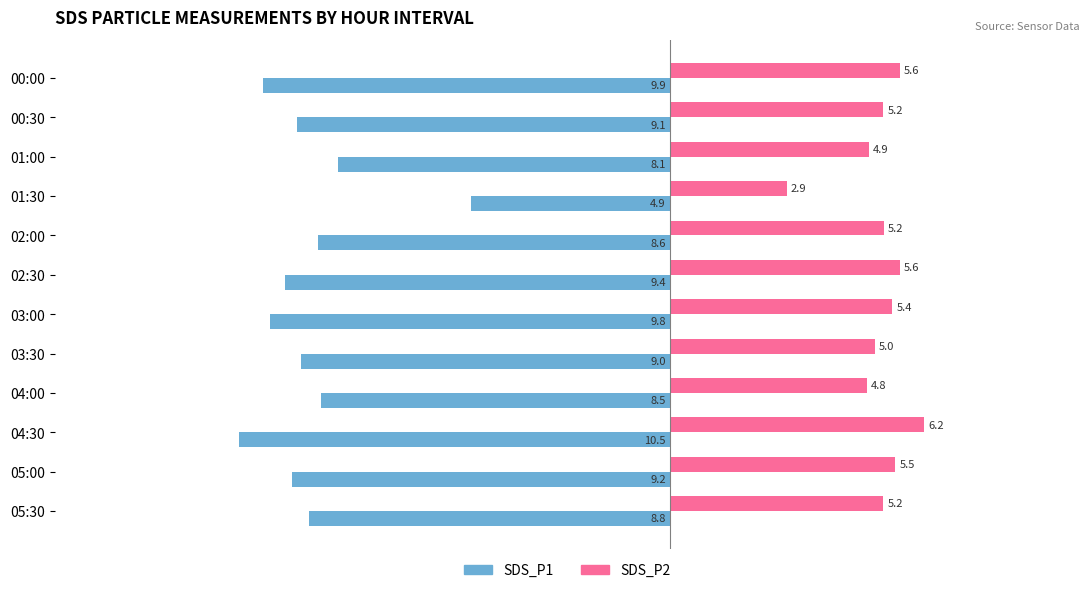

What are all the series names shown in the legend?

SDS_P1, SDS_P2